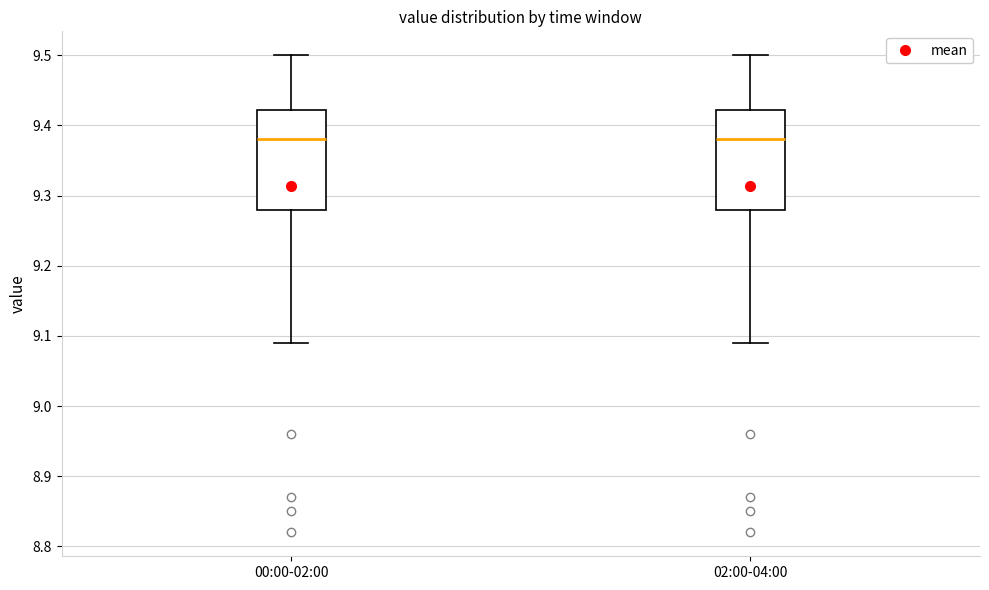

Reading left to right, transcribe this box plot: for each box, give where its median line is, the range the box spans, and where its two whiskers end, as read against the y-axis. The values are not printed on the chart, so give them approximately, as read against the axis.

00:00-02:00: median 9.38, box 9.28 to 9.42, whiskers 9.09 to 9.50
02:00-04:00: median 9.38, box 9.28 to 9.42, whiskers 9.09 to 9.50